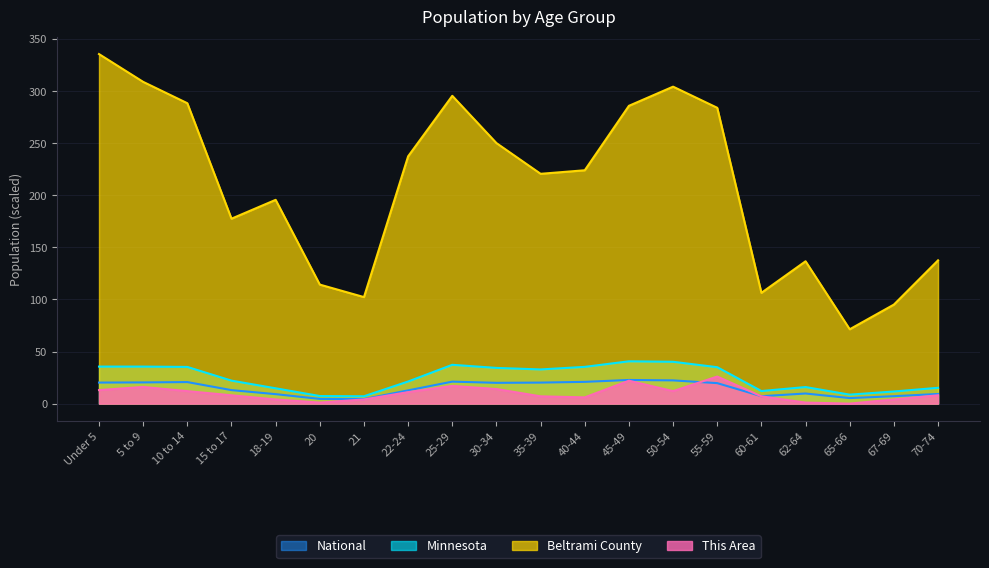

What are all the series names shown in the legend?

National, Minnesota, Beltrami County, This Area